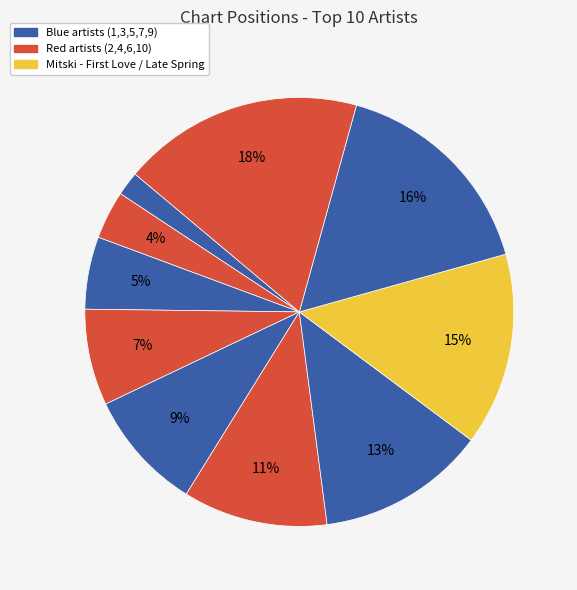

Count the number of slices in the pie.

10